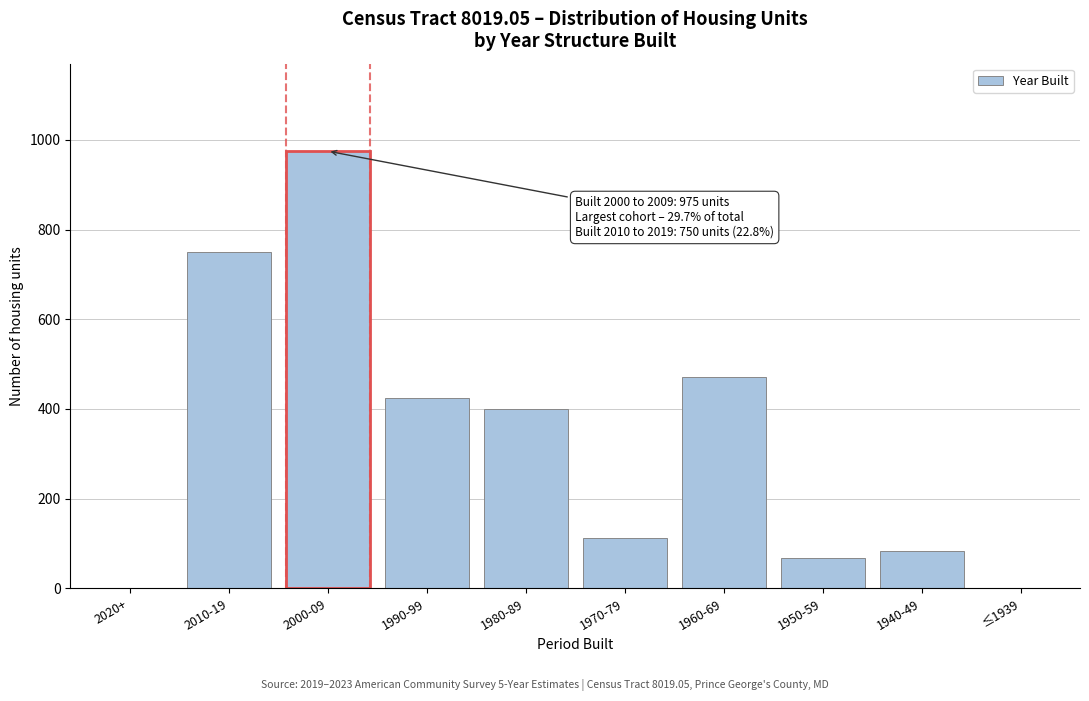

Reading left to right, transcribe all the data shown in this chart.

2020+=0	2010-19=750	2000-09=975	1990-99=425	1980-89=401	1970-79=113	1960-69=472	1950-59=67	1940-49=83	≤1939=0